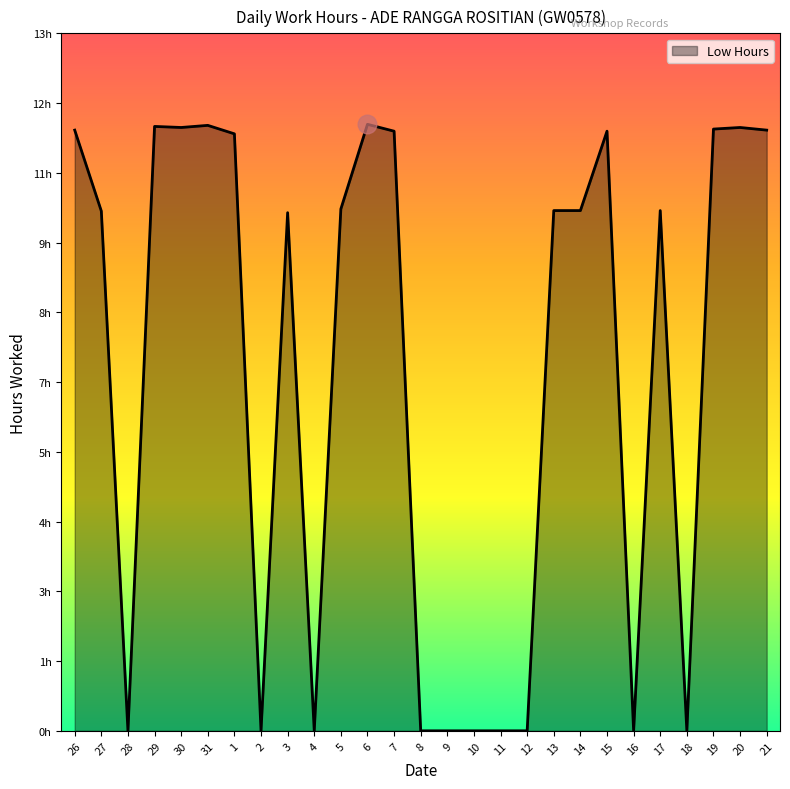

Does the chart have visible grid lines?

No